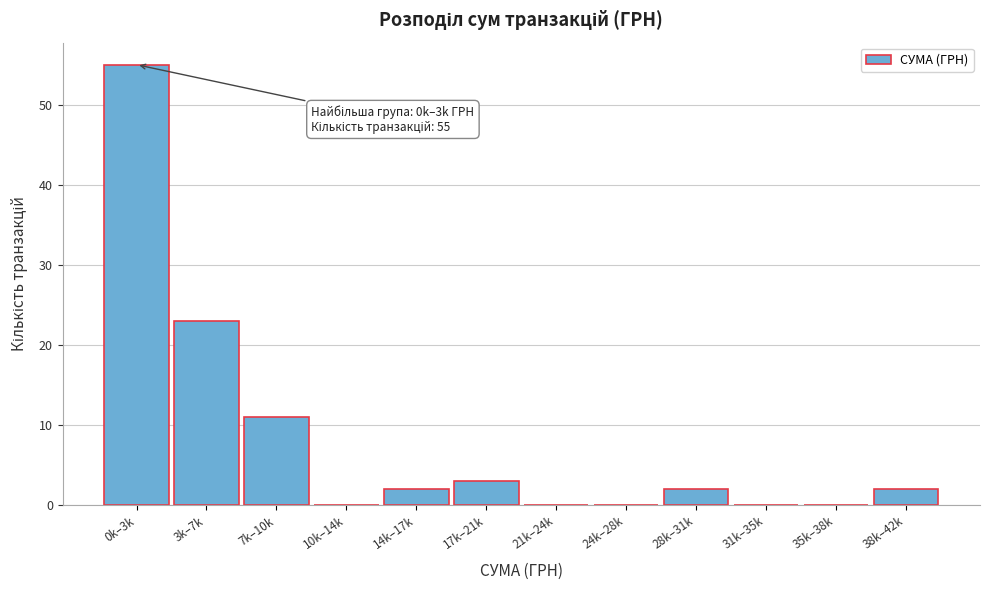

Reading left to right, list all the values displayed in this chart.

0k–3k=55	3k–7k=23	7k–10k=11	10k–14k=0	14k–17k=2	17k–21k=3	21k–24k=0	24k–28k=0	28k–31k=2	31k–35k=0	35k–38k=0	38k–42k=2